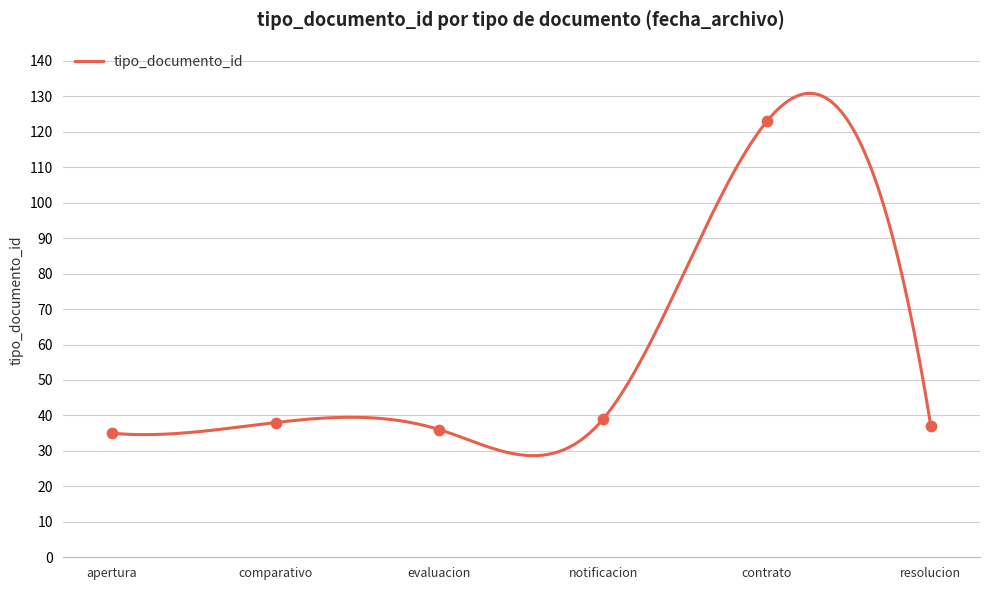

What is the minimum value for tipo_documento_id?

28.6